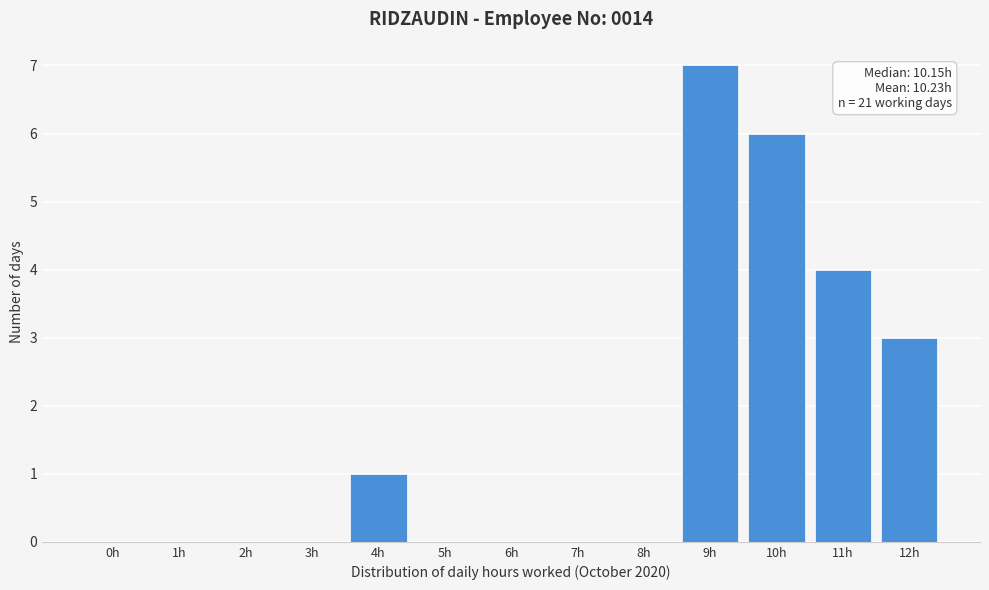

Reading right to left, transcribe all the data shown in this chart.

12h=3	11h=4	10h=6	9h=7	8h=0	7h=0	6h=0	5h=0	4h=1	3h=0	2h=0	1h=0	0h=0